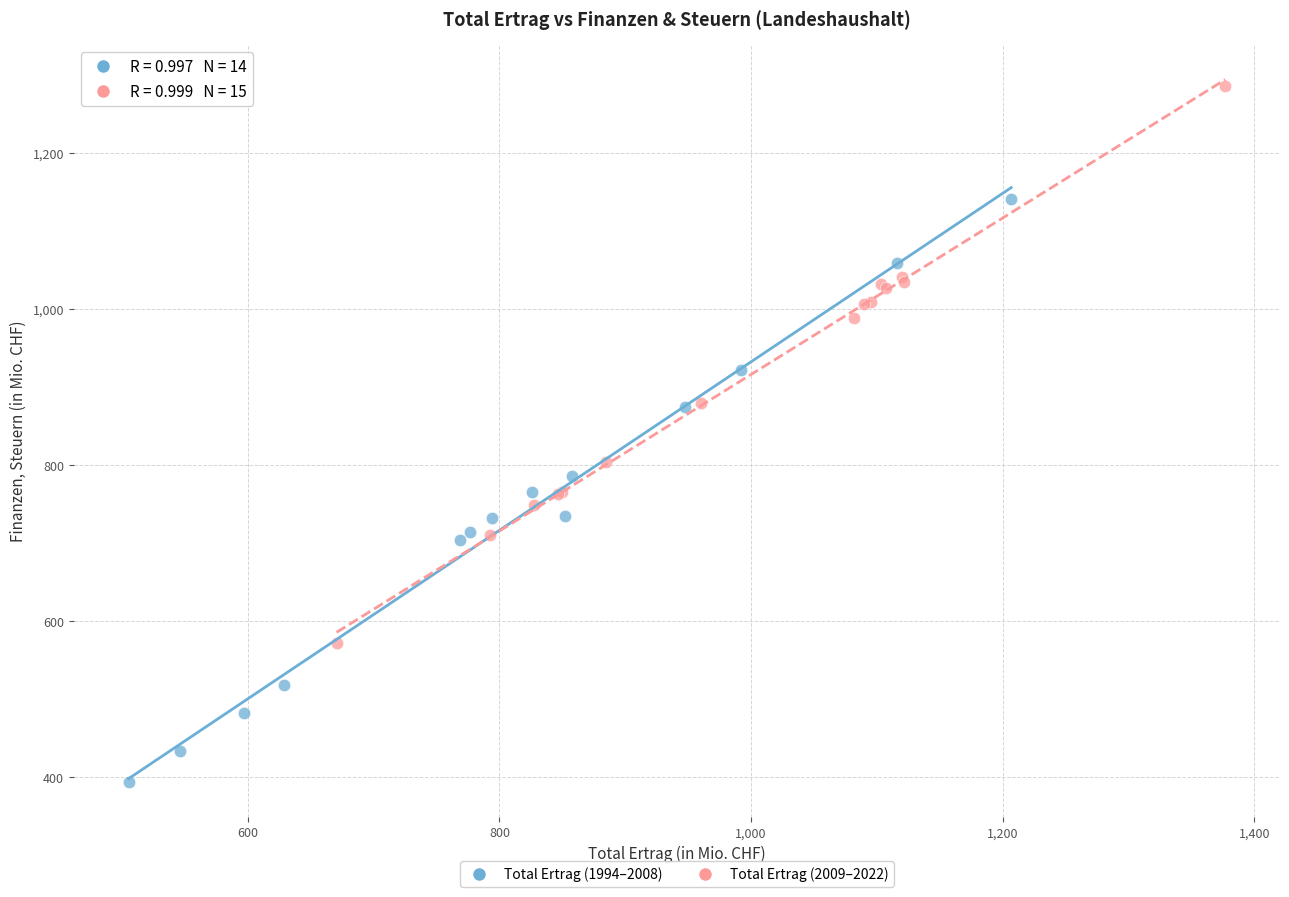

Which series contains the lowest Y value?

Total Ertrag (1994–2008)